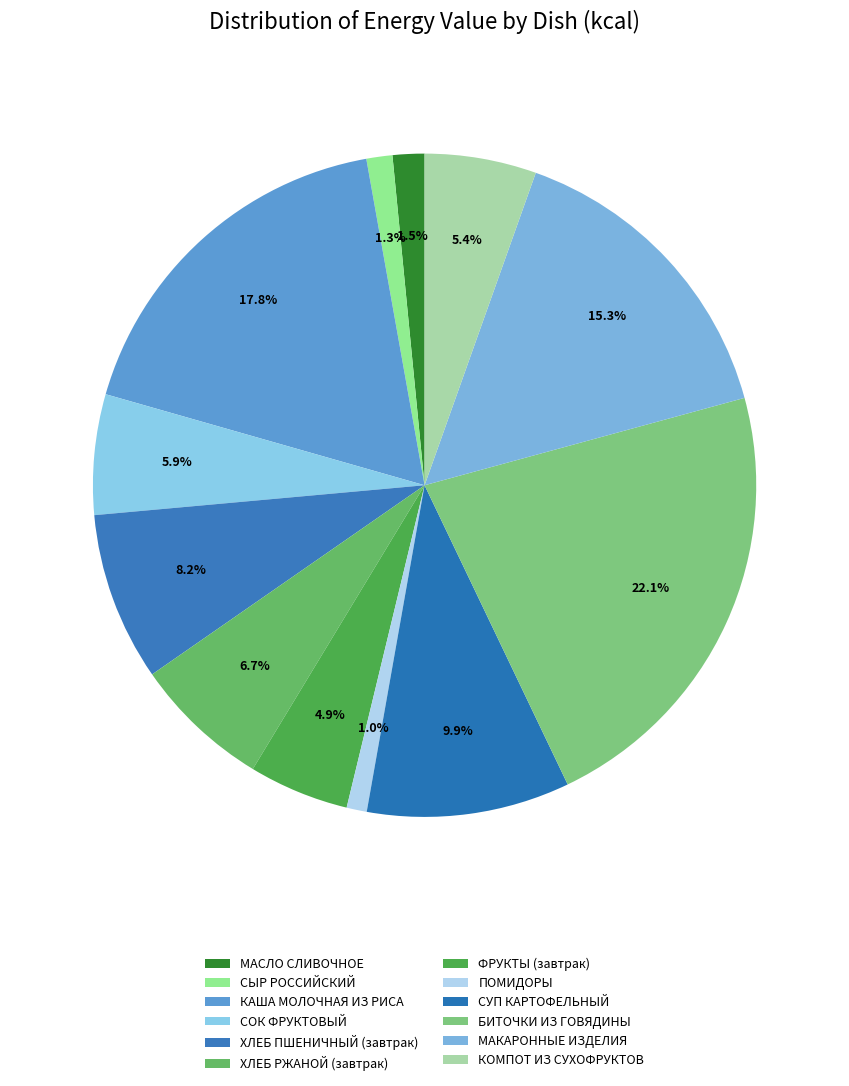

How many segments does this pie chart have?

12